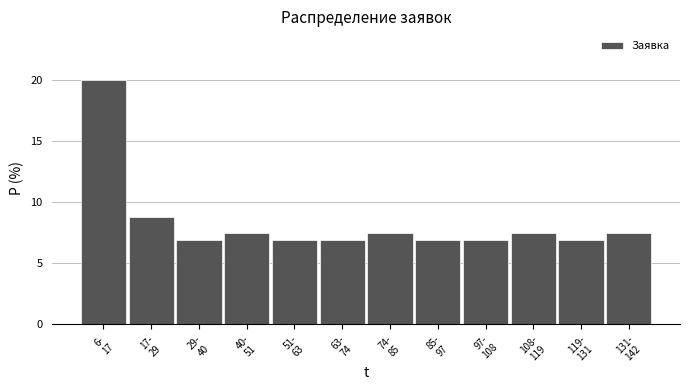

Reading left to right, extract all data points from this chart.

20.0	8.8	6.9	7.5	6.9	6.9	7.5	6.9	6.9	7.5	6.9	7.5